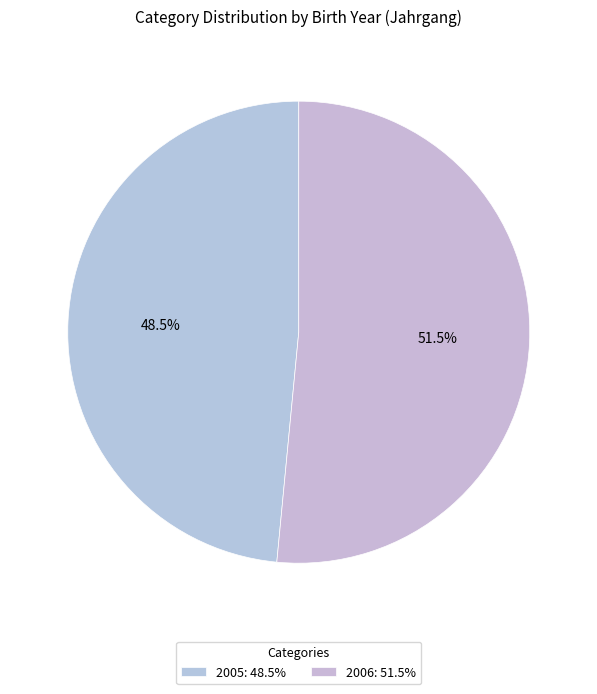

Which slice is the smallest?

2005